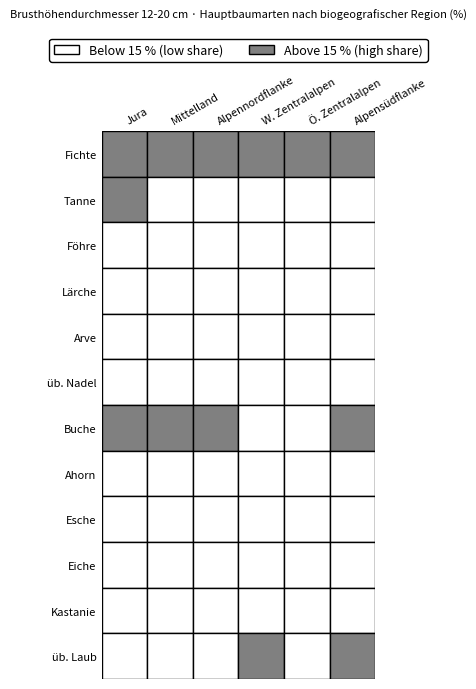

Reading left to right, list all the values displayed in this chart.

Fichte: 0=19.3	1=26.8	2=40.8	3=36.0	4=55.8	5=16.3
Tanne: 0=22.8	1=14.6	2=12.7	3=2.0	4=0.9	5=1.8
Föhre: 0=0.6	1=0.4	2=1.0	3=8.4	4=9.8	5=0.6
Lärche: 0=0.1	1=2.3	2=0.7	3=14.6	4=6.6	5=8.9
Arve: 0=0.0	1=0.0	2=0.0	3=3.4	4=5.9	5=0.2
üb. Nadel: 0=1.5	1=1.0	2=1.5	3=0.7	4=2.5	5=0.1
Buche: 0=28.4	1=25.7	2=16.0	3=5.2	4=3.3	5=17.7
Ahorn: 0=11.3	1=9.0	2=9.5	3=5.4	4=1.4	5=3.7
Esche: 0=4.0	1=4.6	2=4.5	3=3.9	4=1.6	5=4.4
Eiche: 0=3.3	1=1.8	2=0.3	3=3.5	4=0.0	5=2.5
Kastanie: 0=0.0	1=0.0	2=0.1	3=0.0	4=0.1	5=11.9
üb. Laub: 0=8.8	1=14.0	2=12.9	3=16.9	4=12.2	5=31.8